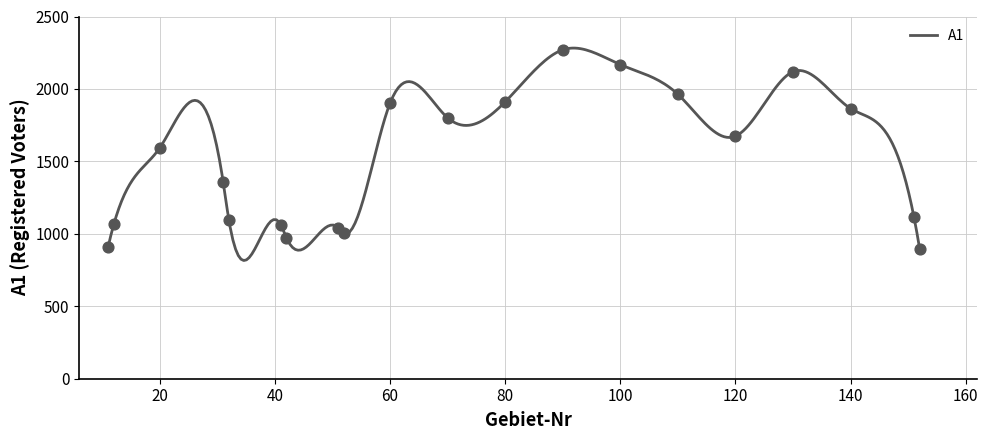

What is the change in value from 41 to 151?

+55